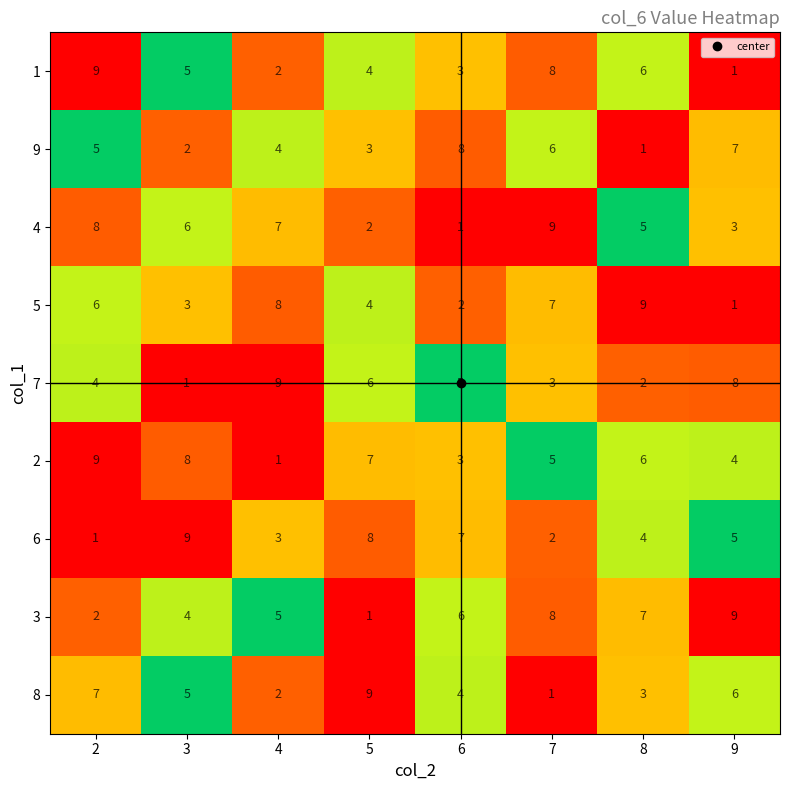

What is the average value of the 2 series?

5